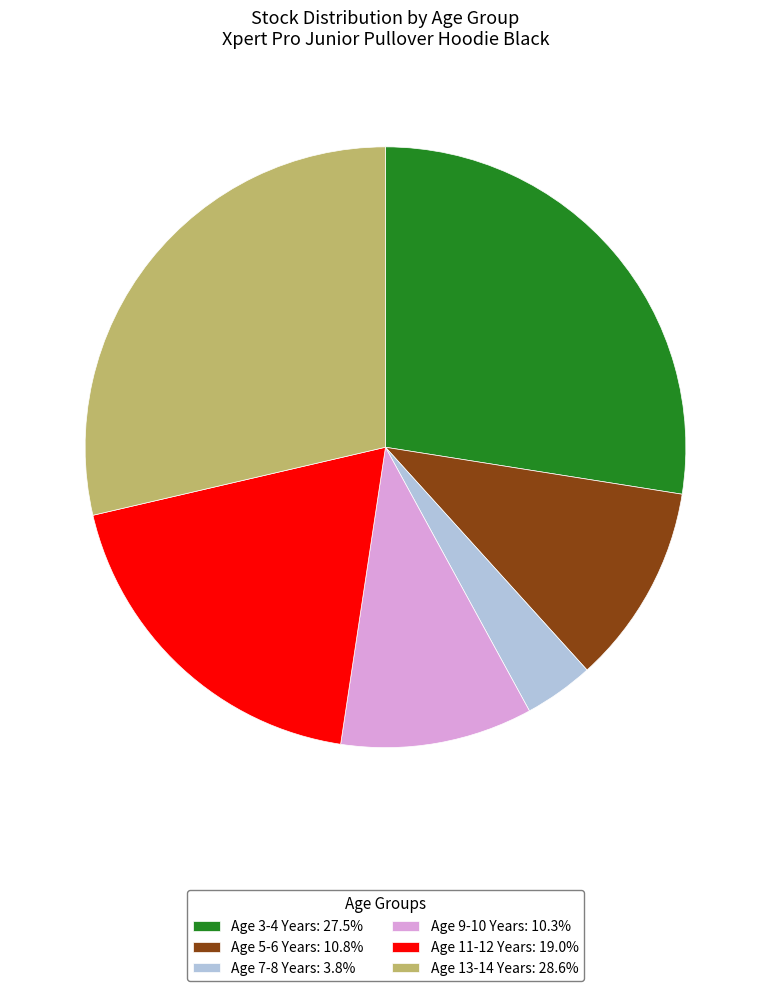

Approximately how many times larger is the value at Age 5-6 Years: 10.8% compared to Age 11-12 Years: 19.0%?

0.6